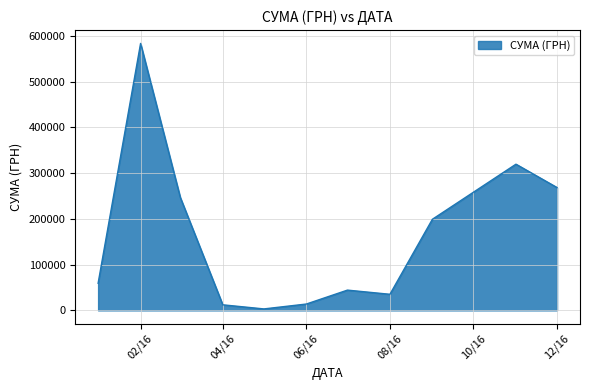

What is the difference between the maximum and minimum values?

580399.0